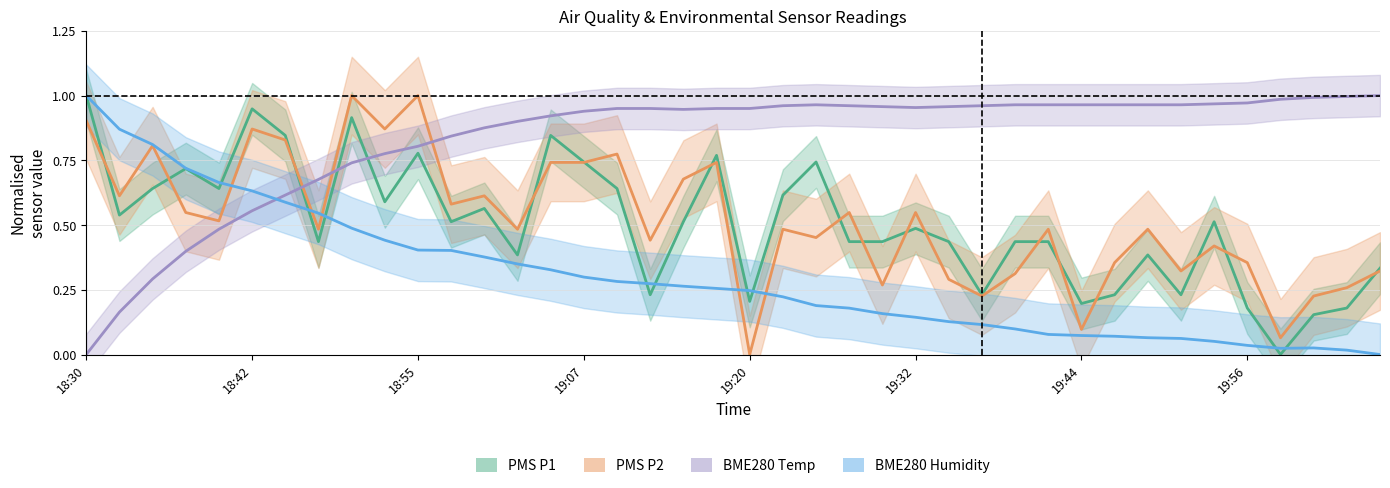

How many interior local peaks does the BME280 Temp series have?

1